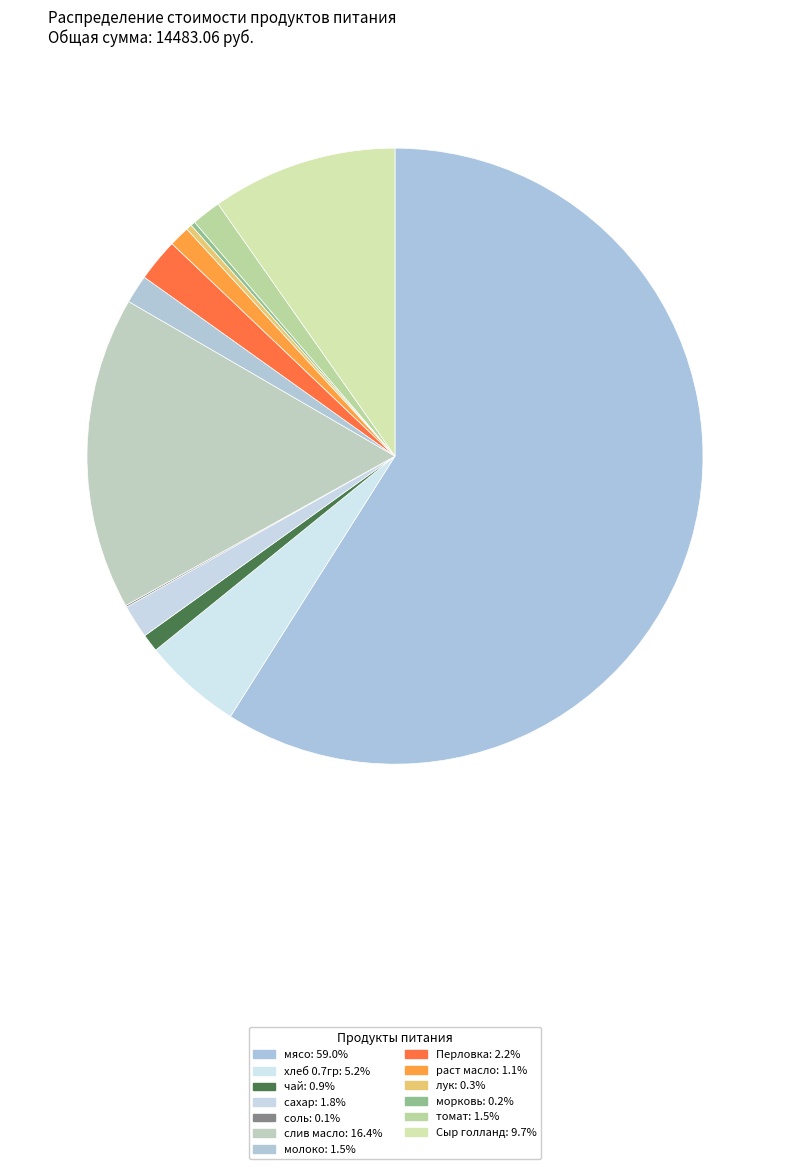

Does мясо account for over 50% of the chart?

Yes